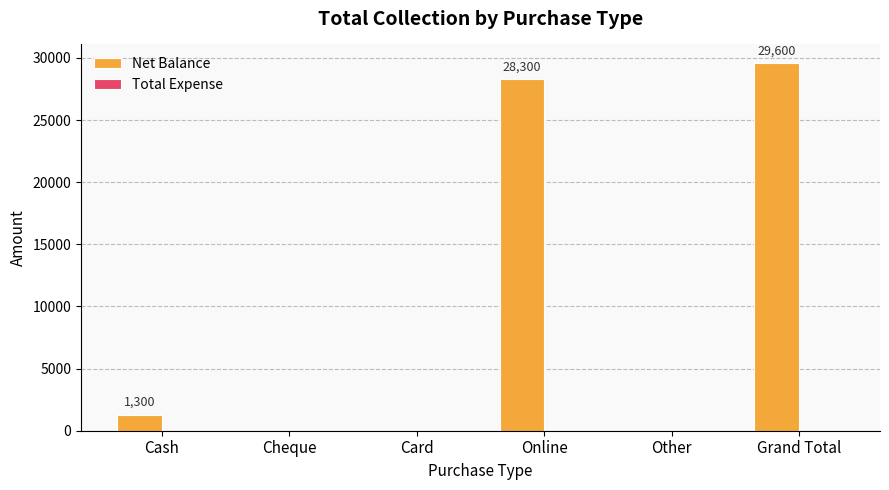

What is the greatest value displayed?

29600